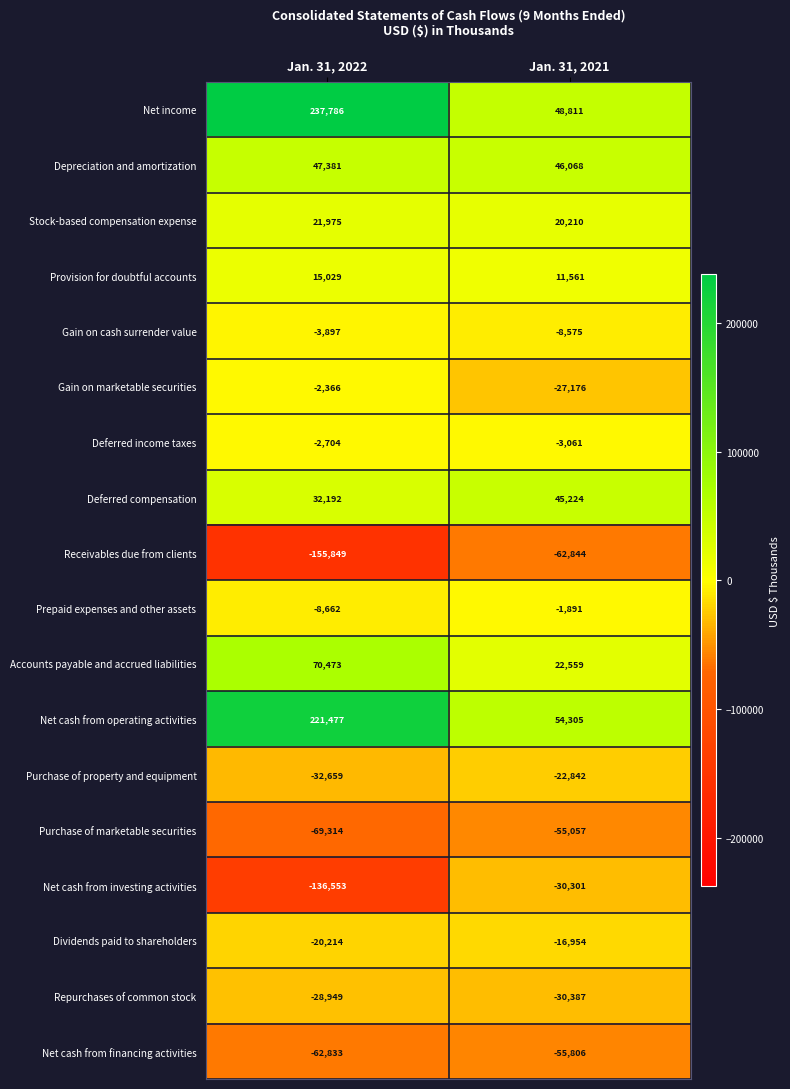

What is the sum of the Accounts payable and accrued liabilities values at Jan. 31, 2022 and Jan. 31, 2021?

93032